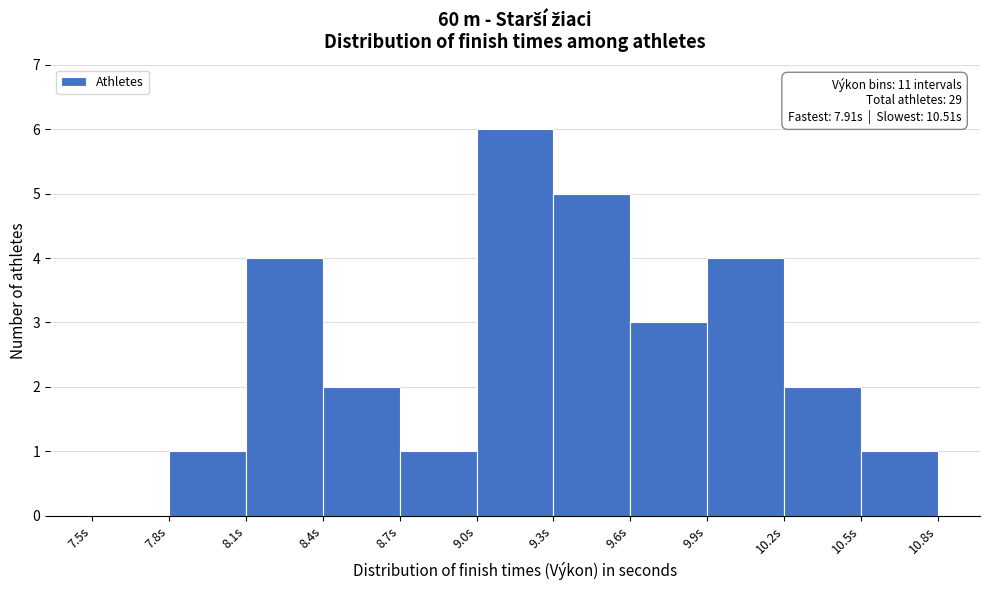

Which range on the x-axis has the tallest bar?

9.0 to 9.3